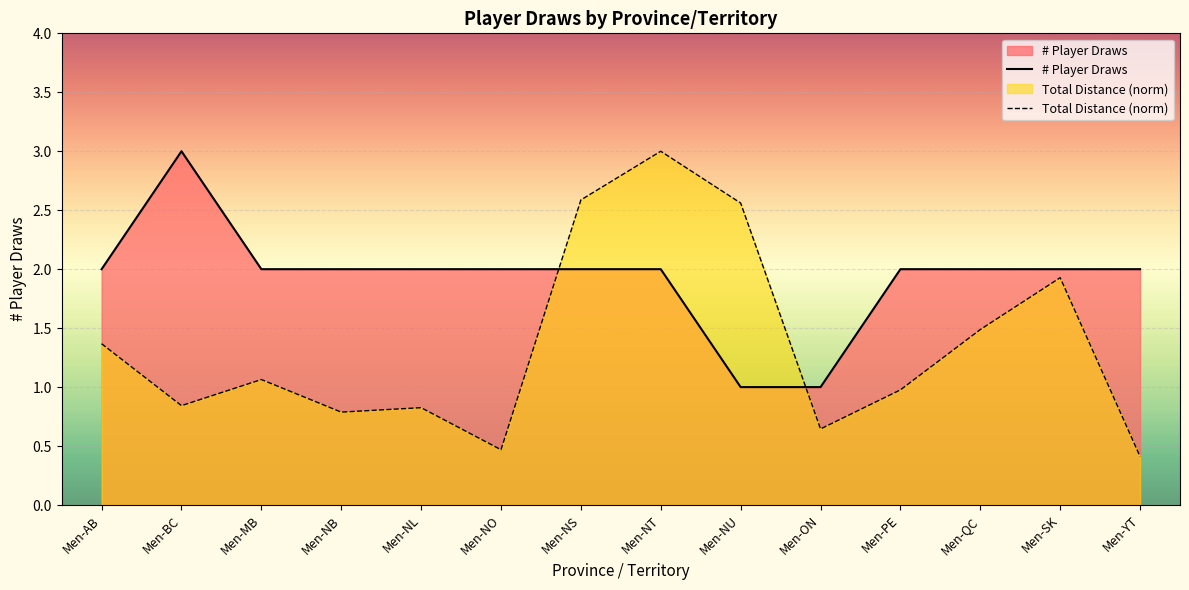

Reading right to left, what are all the values shown in this chart?

# Player Draws: 2.0	2.0	2.0	2.0	1.0	1.0	2.0	2.0	2.0	2.0	2.0	2.0	3.0	2.0
Total Distance (norm): 0.4	1.9	1.5	1.0	0.6	2.6	3.0	2.6	0.5	0.8	0.8	1.1	0.8	1.4